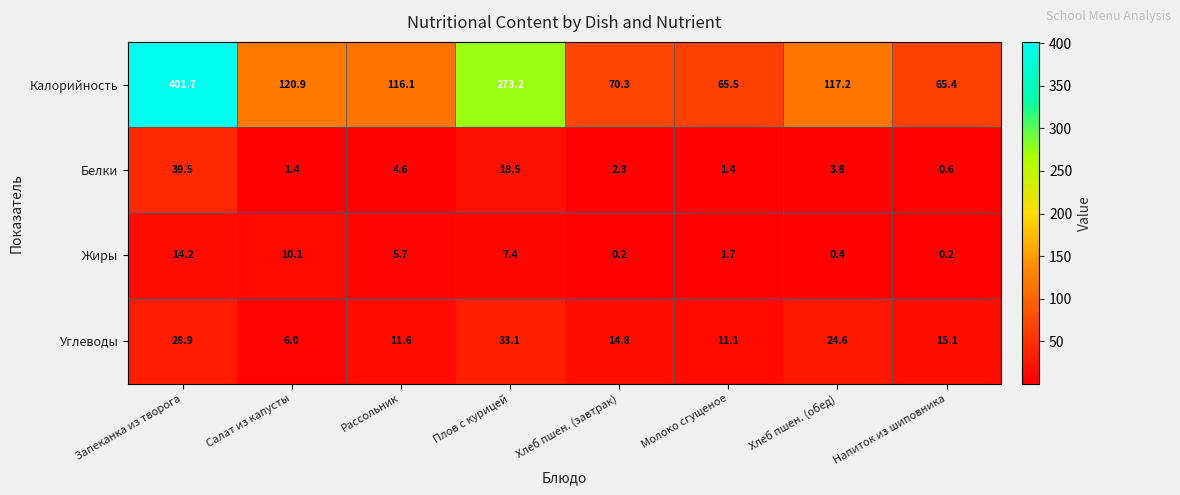

Is it true that Белки equals 10.9 at Плов с курицей?

False